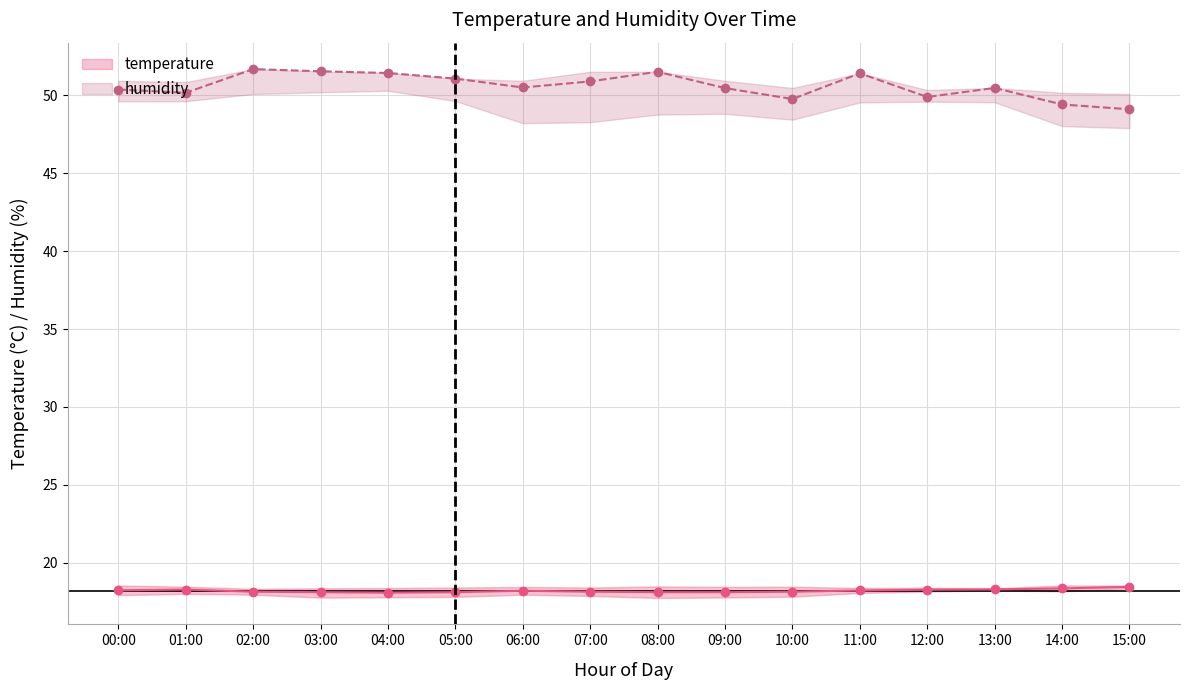

Is this an area chart (filled region under the line)?

No